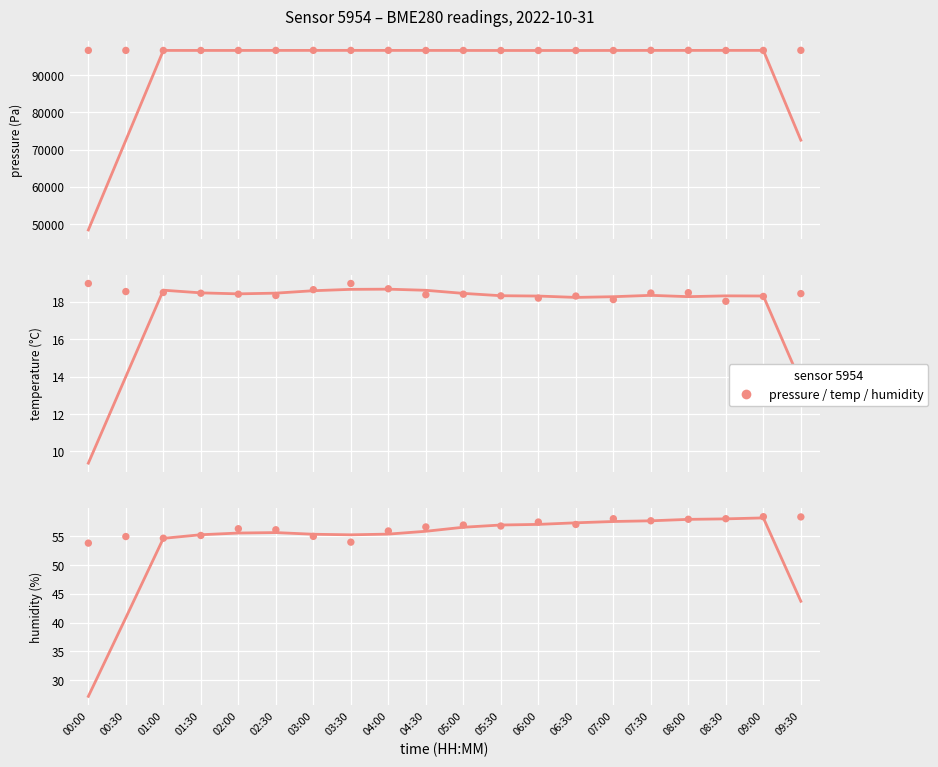

At which category is the sum across all series the highest?

08:00